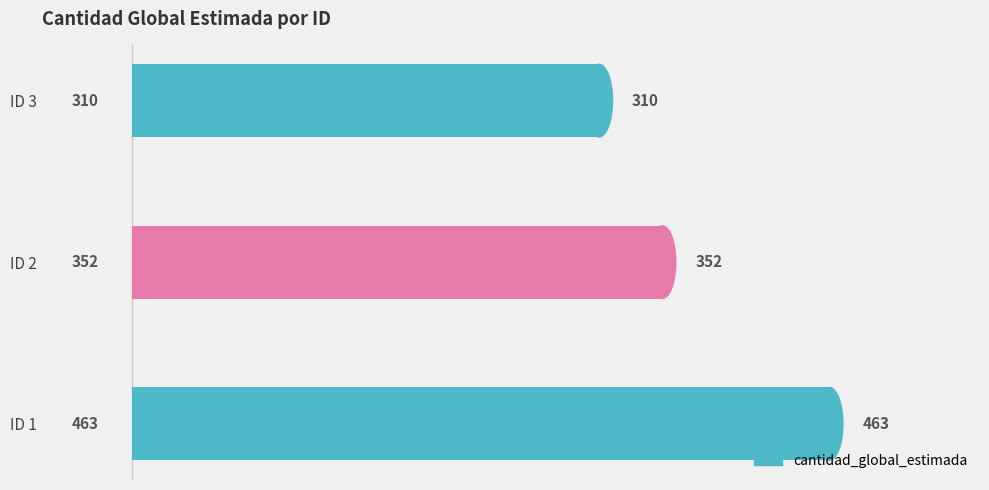

What is the approximate value at ID 2, to the nearest 50?

350